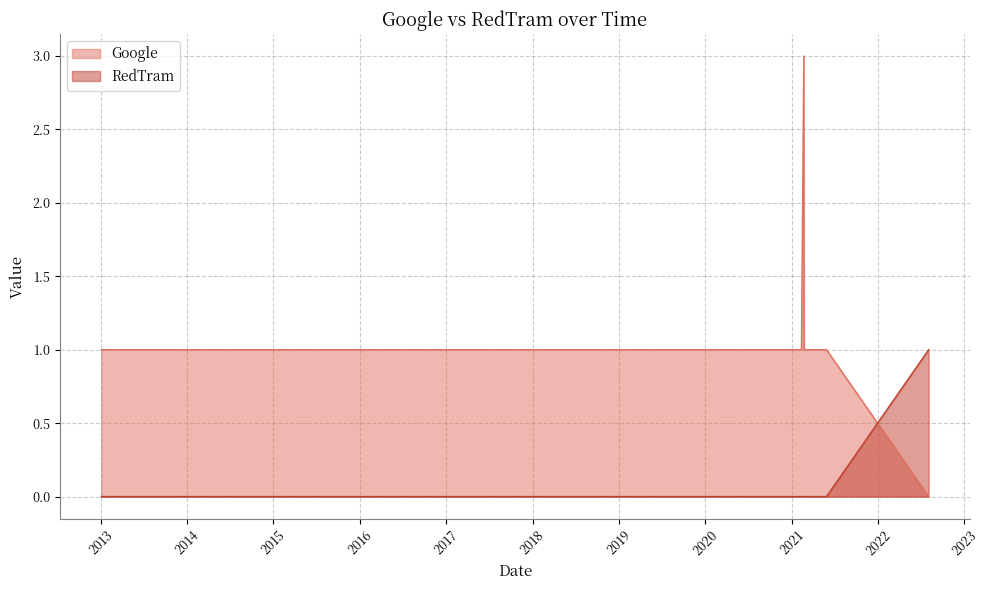

What are all the series names shown in the legend?

Google, RedTram